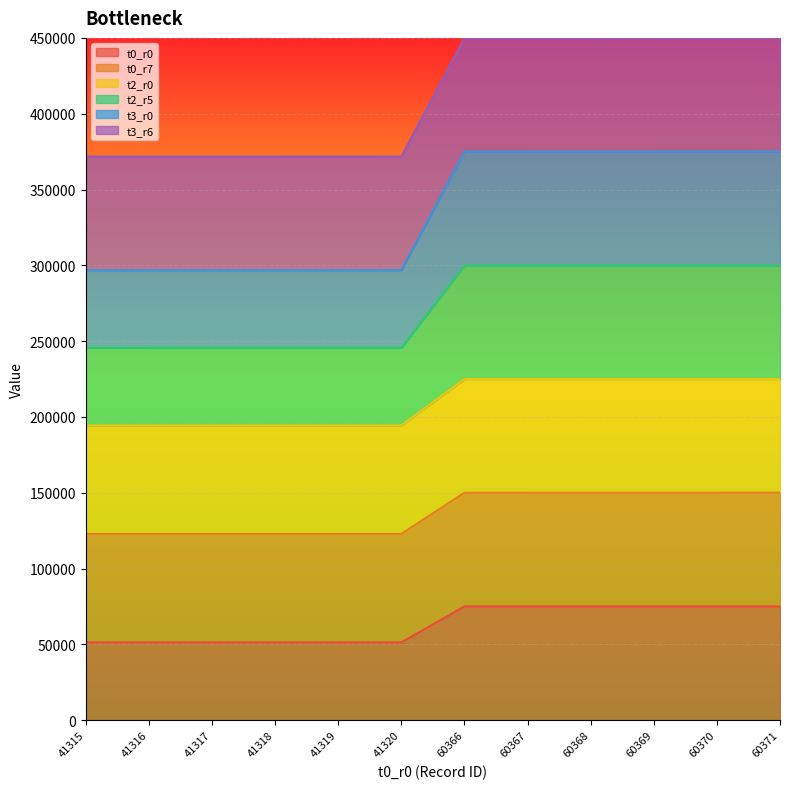

What is the lowest value of the t0_r7 series?

122845.3